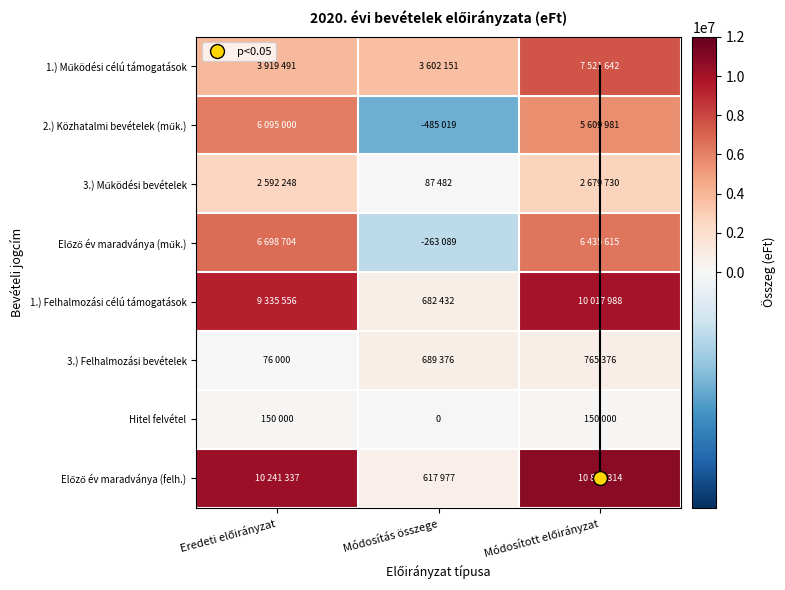

Is it true that Előző év maradványa (felh.) equals 295037 at Módosítás összege?

False